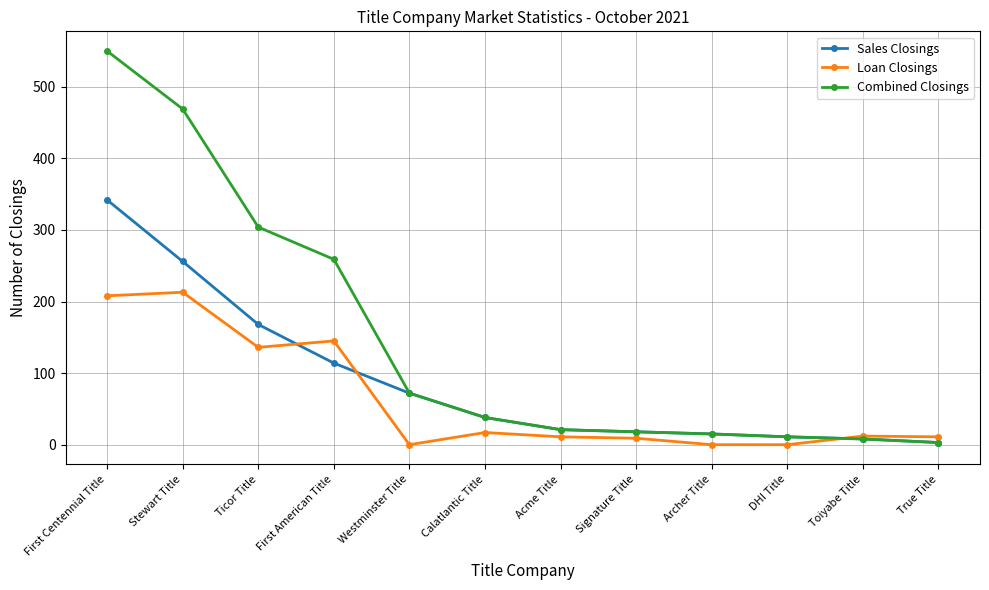

Is this an area chart (filled region under the line)?

No